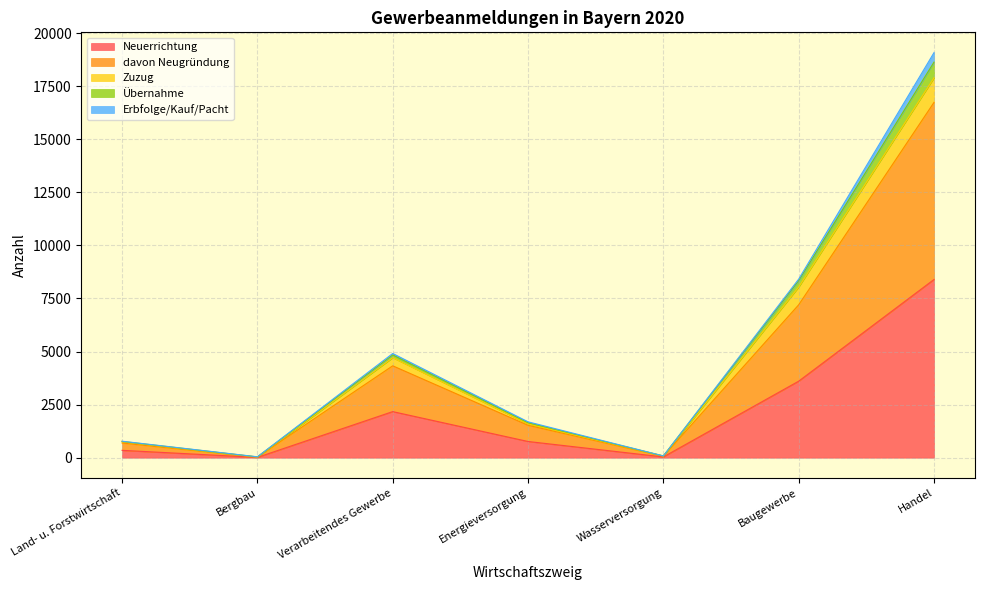

List the labels in order of davon Neugründung value, largest first.

Handel, Baugewerbe, Verarbeitendes Gewerbe, Energieversorgung, Land- u. Forstwirtschaft, Wasserversorgung, Bergbau